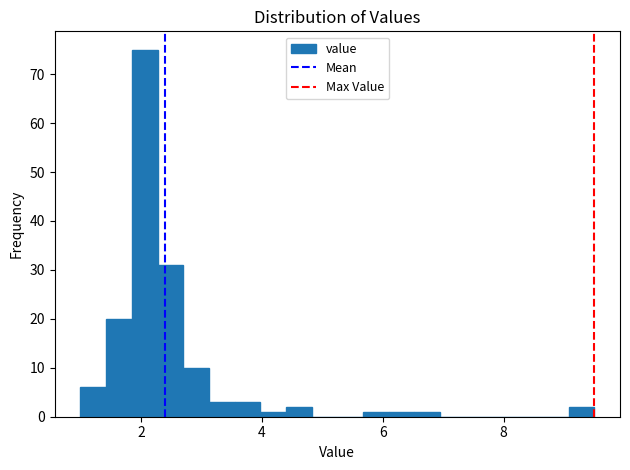

Read against the x-axis, roughly where is the centre of the tallest bar?

2.0